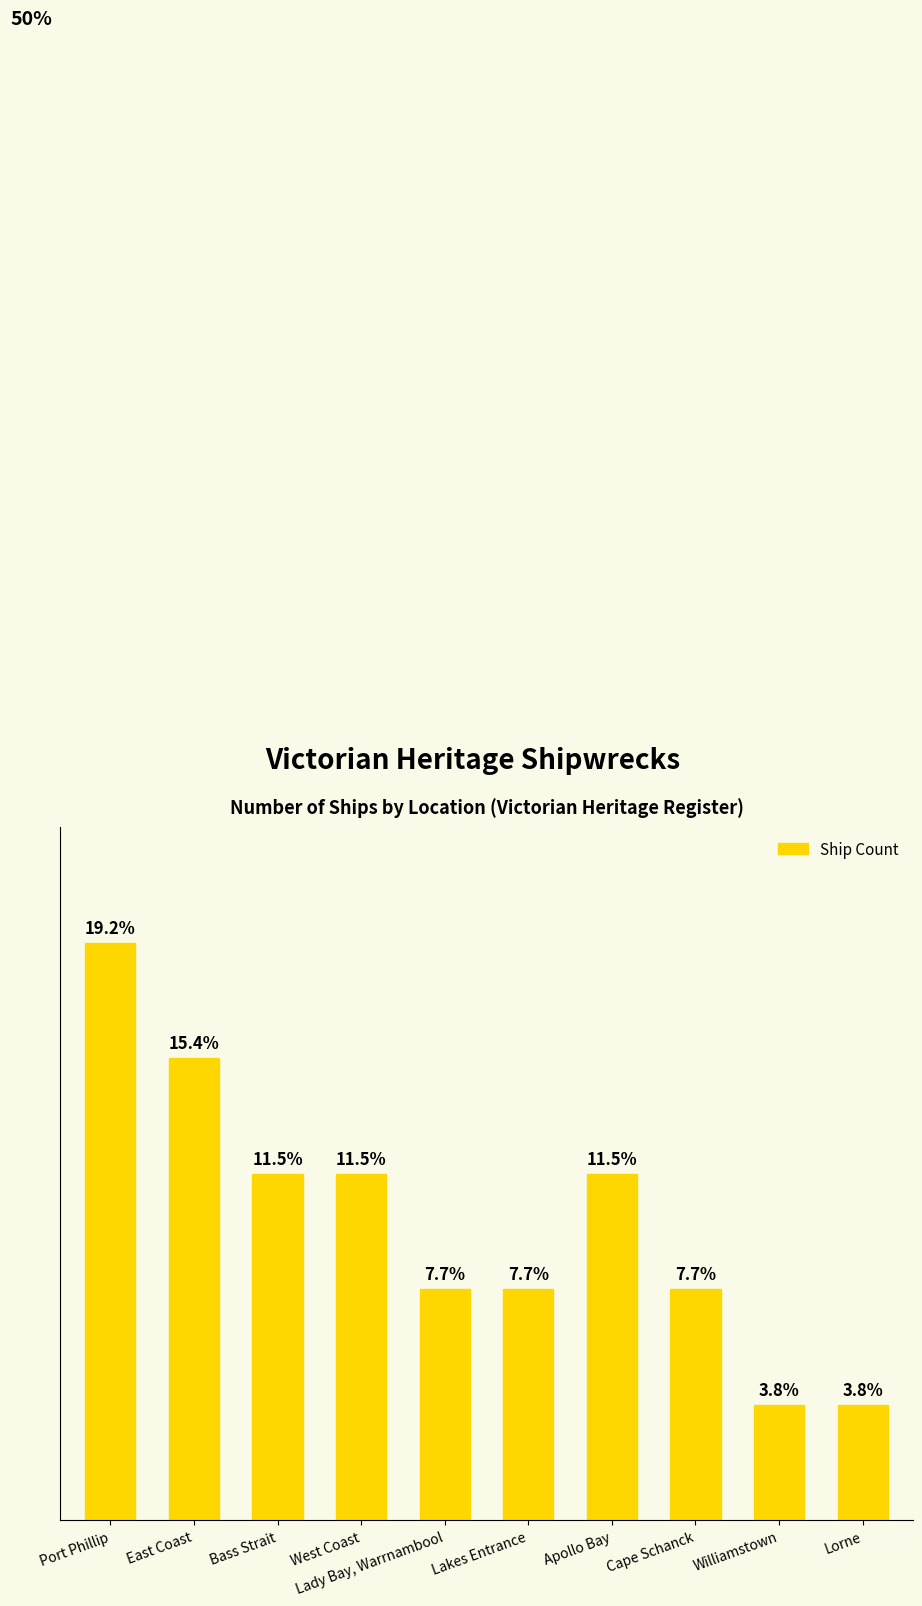

What is the change in value from East Coast to Williamstown?

-3